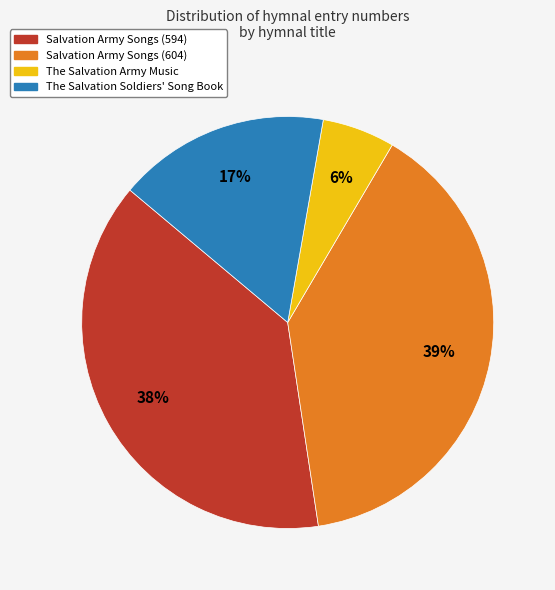

To the nearest percent, what is the difference between the largest and smallest slice percentages?

33%